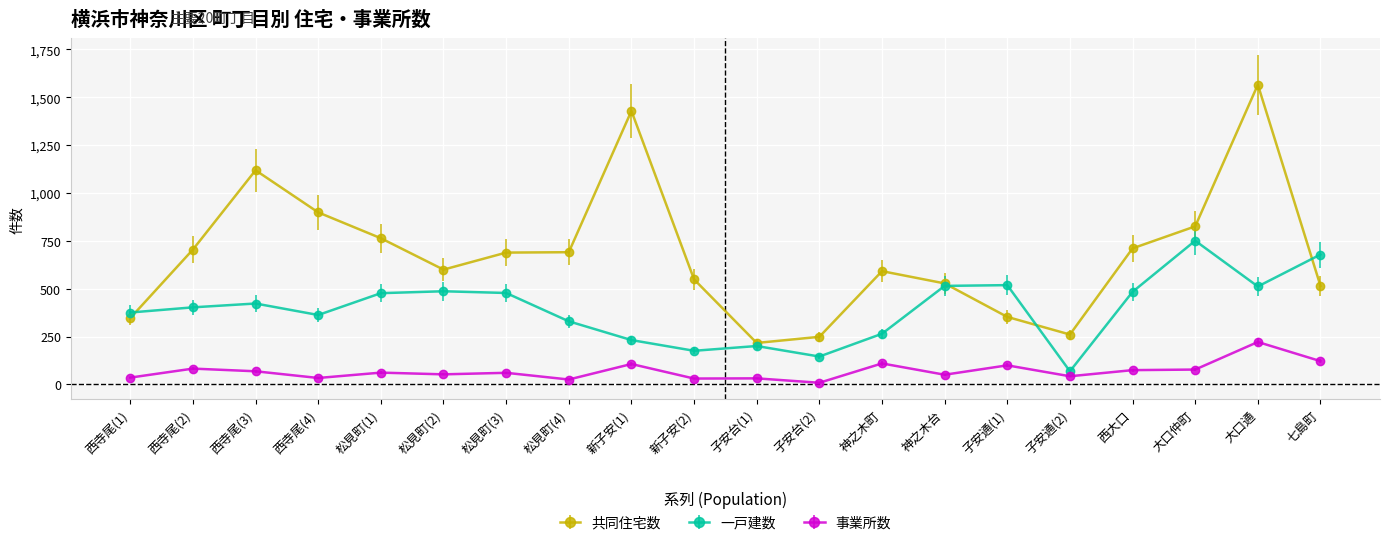

List the series in order of their peak value, highest first.

共同住宅数, 一戸建数, 事業所数